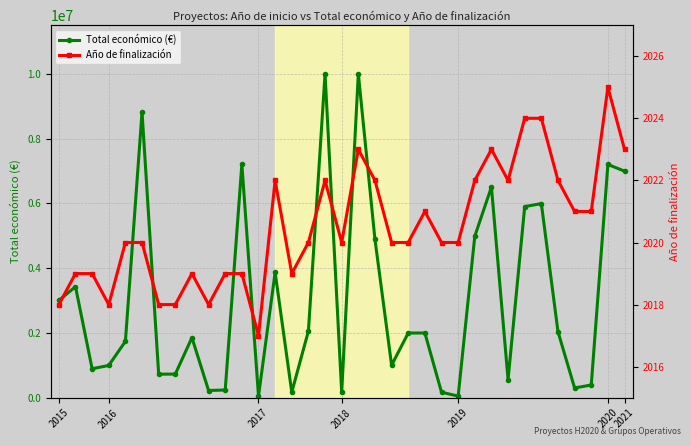

True or false: Total económico (€) and Año de finalización intersect in this chart.

False